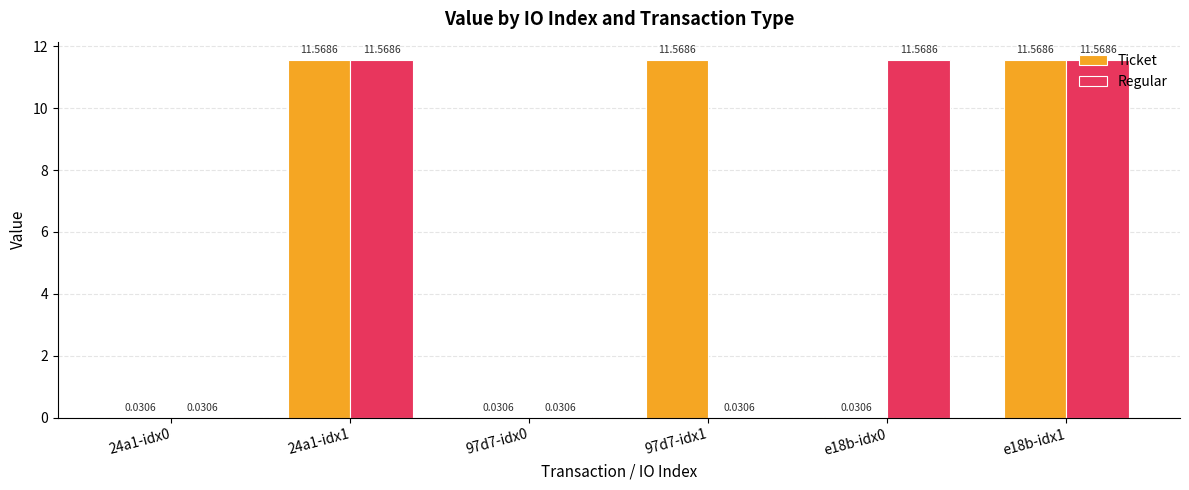

Is the value of Regular at 97d7-idx0 greater than the value of Ticket at 24a1-idx1?

No